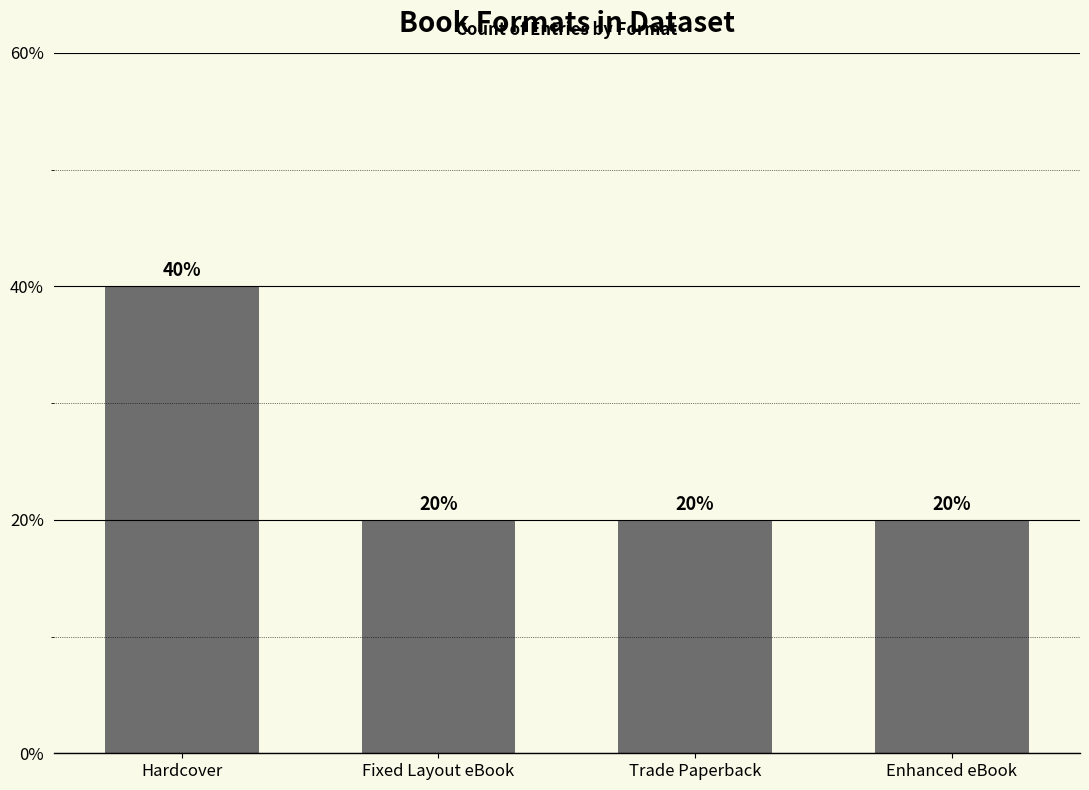

What is the change in value from Hardcover to Fixed Layout eBook?

-20